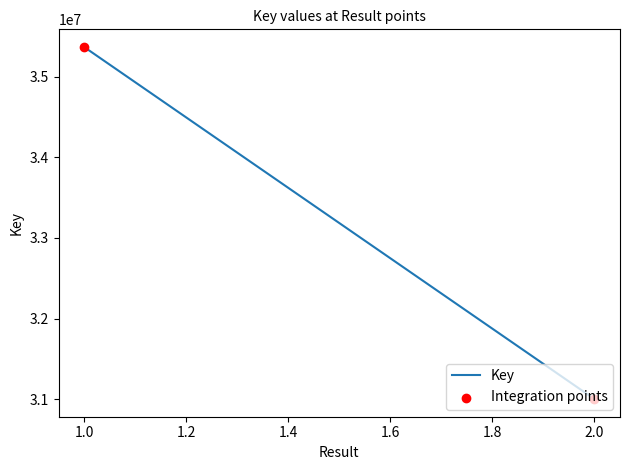

Which has a higher value, 1 or 1?

1